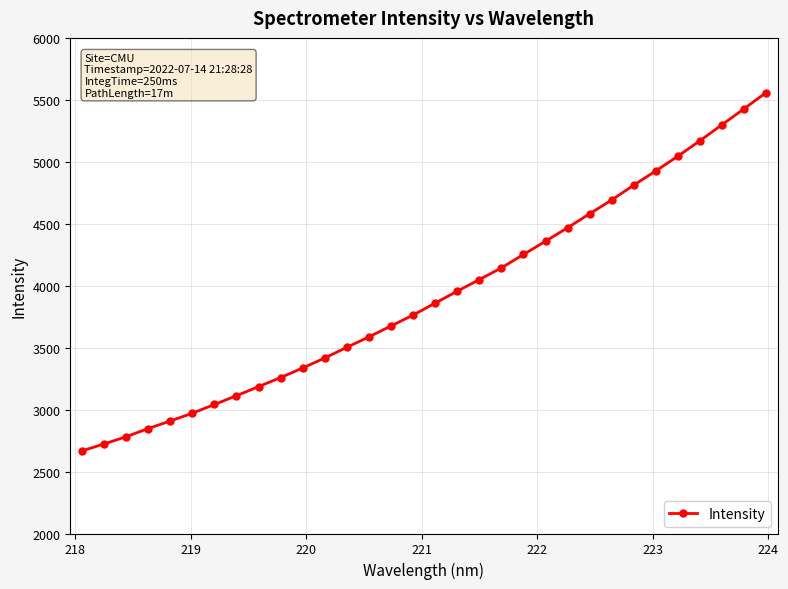

What is the value of the 8th point from the left?

3112.1